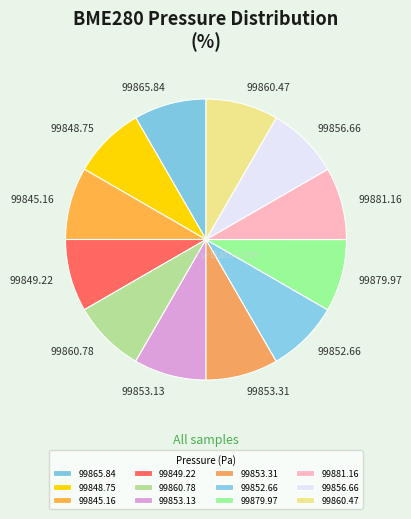

How many slices are in this pie chart?

12